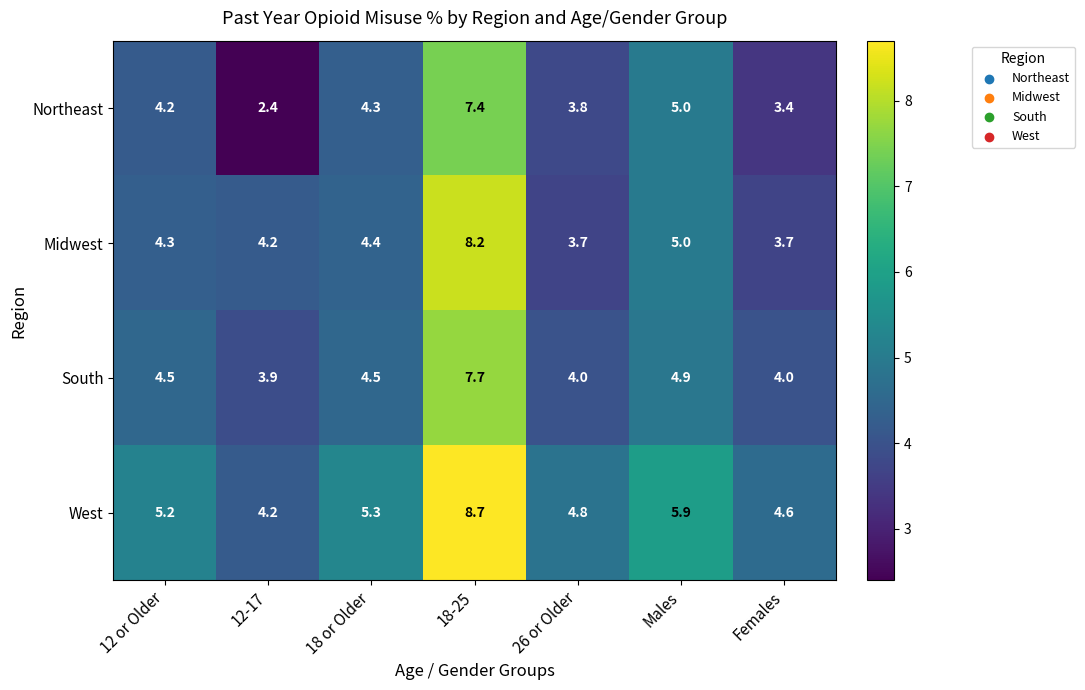

How many Midwest values are between 3 and 5?

6